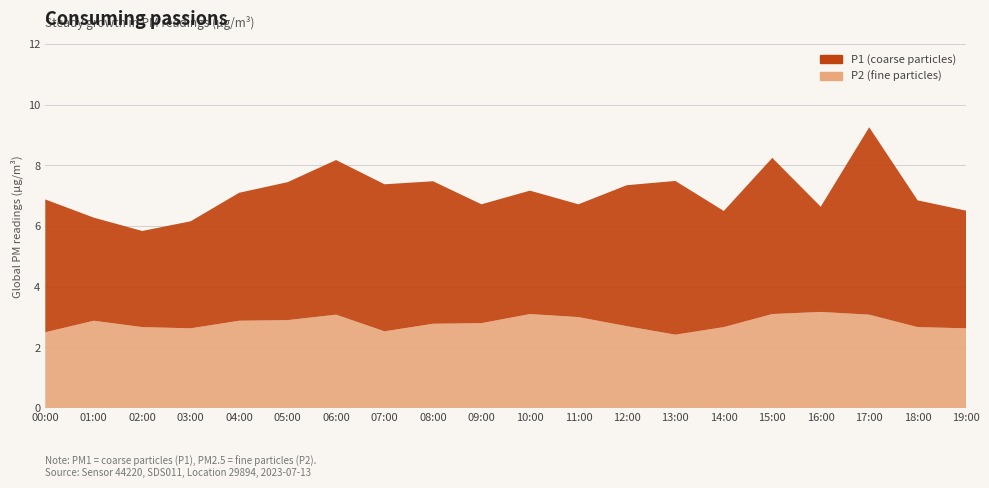

Reading right to left, transcribe all the data shown in this chart.

P1: 19:00=3.9	18:00=4.2	17:00=6.2	16:00=3.5	15:00=5.2	14:00=3.8	13:00=5.1	12:00=4.7	11:00=3.7	10:00=4.1	09:00=3.9	08:00=4.7	07:00=4.8	06:00=5.1	05:00=4.5	04:00=4.2	03:00=3.5	02:00=3.2	01:00=3.4	00:00=4.4
P2: 19:00=2.6	18:00=2.7	17:00=3.1	16:00=3.2	15:00=3.1	14:00=2.7	13:00=2.4	12:00=2.7	11:00=3.0	10:00=3.1	09:00=2.8	08:00=2.8	07:00=2.5	06:00=3.1	05:00=2.9	04:00=2.9	03:00=2.6	02:00=2.7	01:00=2.9	00:00=2.5